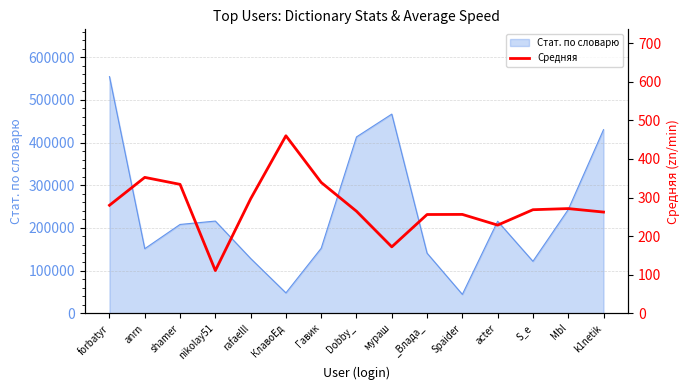

What is the maximum value for Стат. по словарю?

554541